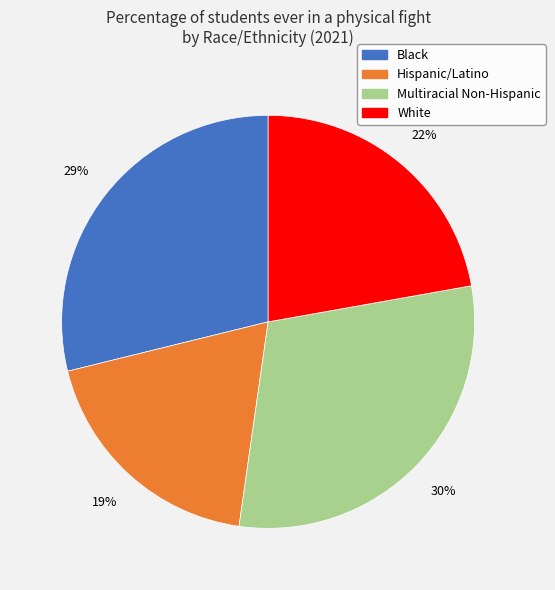

Does any single category account for the majority?

No